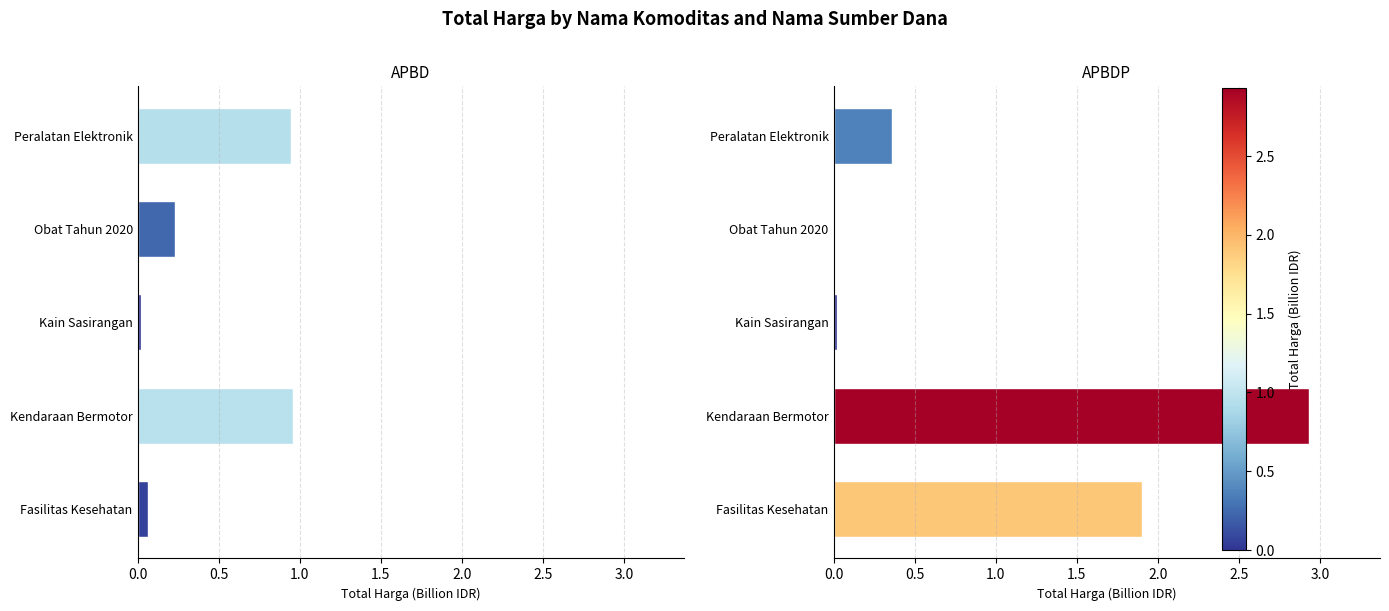

How many positive values does the APBDP series have?

4